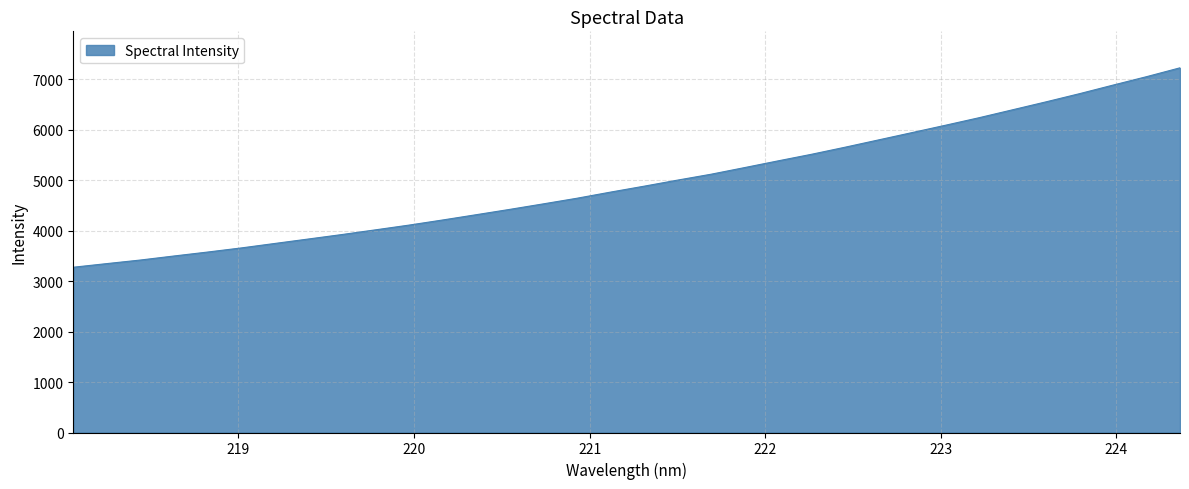

Count the number of values greater than 4877.

17